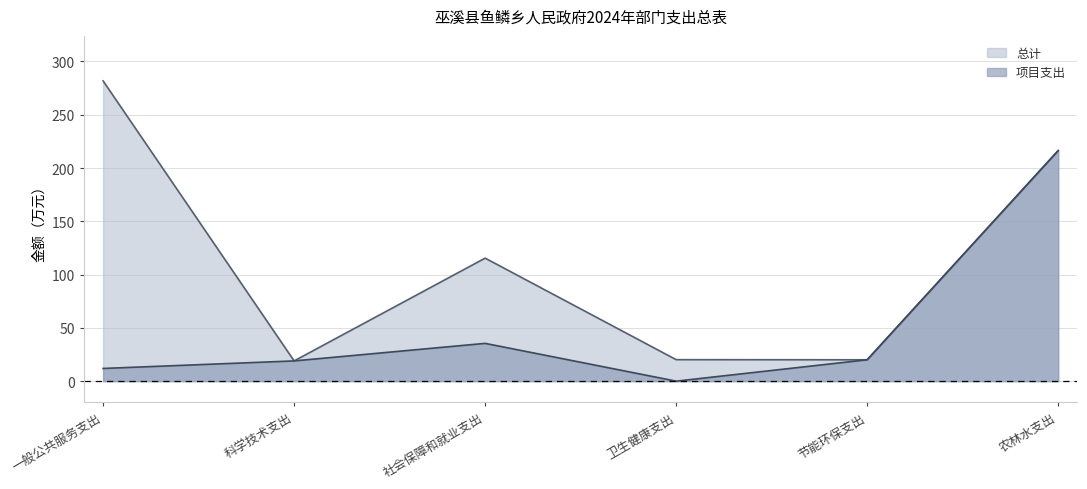

Reading right to left, extract all data points from this chart.

总计: 216.4	20.1	20.2	115.5	19.0	281.8
项目支出: 216.4	20.1	0.0	35.5	19.0	11.9